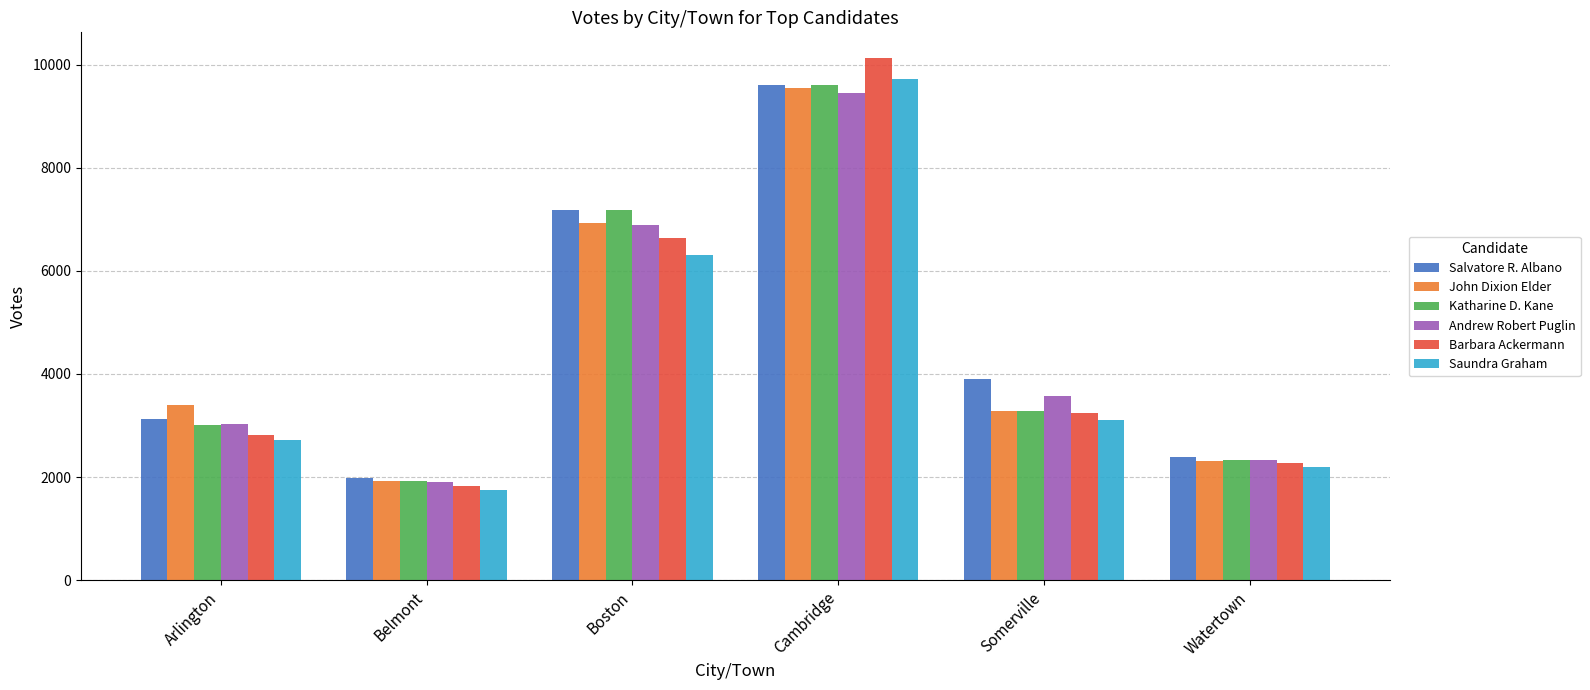

What is the value of the Barbara Ackermann bar at the 4th from the left?

10121